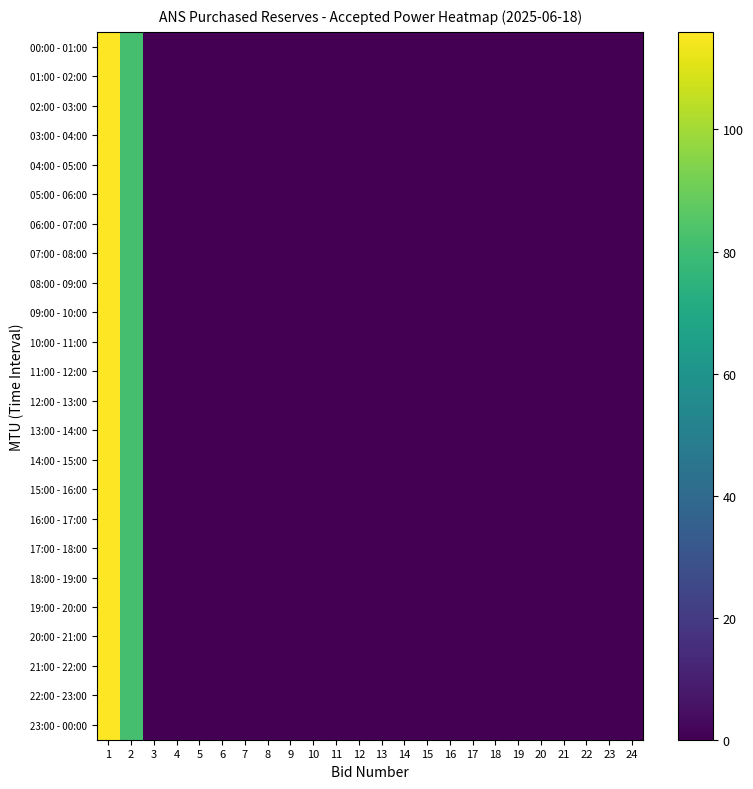

Reading left to right, extract all data points from this chart.

00:00 - 01:00: 1=116	2=82	3=0	4=0	5=0	6=0	7=0	8=0	9=0	10=0	11=0	12=0	13=0	14=0	15=0	16=0	17=0	18=0	19=0	20=0	21=0	22=0	23=0	24=0
01:00 - 02:00: 1=116	2=82	3=0	4=0	5=0	6=0	7=0	8=0	9=0	10=0	11=0	12=0	13=0	14=0	15=0	16=0	17=0	18=0	19=0	20=0	21=0	22=0	23=0	24=0
02:00 - 03:00: 1=116	2=82	3=0	4=0	5=0	6=0	7=0	8=0	9=0	10=0	11=0	12=0	13=0	14=0	15=0	16=0	17=0	18=0	19=0	20=0	21=0	22=0	23=0	24=0
03:00 - 04:00: 1=116	2=82	3=0	4=0	5=0	6=0	7=0	8=0	9=0	10=0	11=0	12=0	13=0	14=0	15=0	16=0	17=0	18=0	19=0	20=0	21=0	22=0	23=0	24=0
04:00 - 05:00: 1=116	2=82	3=0	4=0	5=0	6=0	7=0	8=0	9=0	10=0	11=0	12=0	13=0	14=0	15=0	16=0	17=0	18=0	19=0	20=0	21=0	22=0	23=0	24=0
05:00 - 06:00: 1=116	2=82	3=0	4=0	5=0	6=0	7=0	8=0	9=0	10=0	11=0	12=0	13=0	14=0	15=0	16=0	17=0	18=0	19=0	20=0	21=0	22=0	23=0	24=0
06:00 - 07:00: 1=116	2=82	3=0	4=0	5=0	6=0	7=0	8=0	9=0	10=0	11=0	12=0	13=0	14=0	15=0	16=0	17=0	18=0	19=0	20=0	21=0	22=0	23=0	24=0
07:00 - 08:00: 1=116	2=82	3=0	4=0	5=0	6=0	7=0	8=0	9=0	10=0	11=0	12=0	13=0	14=0	15=0	16=0	17=0	18=0	19=0	20=0	21=0	22=0	23=0	24=0
08:00 - 09:00: 1=116	2=82	3=0	4=0	5=0	6=0	7=0	8=0	9=0	10=0	11=0	12=0	13=0	14=0	15=0	16=0	17=0	18=0	19=0	20=0	21=0	22=0	23=0	24=0
09:00 - 10:00: 1=116	2=82	3=0	4=0	5=0	6=0	7=0	8=0	9=0	10=0	11=0	12=0	13=0	14=0	15=0	16=0	17=0	18=0	19=0	20=0	21=0	22=0	23=0	24=0
10:00 - 11:00: 1=116	2=82	3=0	4=0	5=0	6=0	7=0	8=0	9=0	10=0	11=0	12=0	13=0	14=0	15=0	16=0	17=0	18=0	19=0	20=0	21=0	22=0	23=0	24=0
11:00 - 12:00: 1=116	2=82	3=0	4=0	5=0	6=0	7=0	8=0	9=0	10=0	11=0	12=0	13=0	14=0	15=0	16=0	17=0	18=0	19=0	20=0	21=0	22=0	23=0	24=0
12:00 - 13:00: 1=116	2=82	3=0	4=0	5=0	6=0	7=0	8=0	9=0	10=0	11=0	12=0	13=0	14=0	15=0	16=0	17=0	18=0	19=0	20=0	21=0	22=0	23=0	24=0
13:00 - 14:00: 1=116	2=82	3=0	4=0	5=0	6=0	7=0	8=0	9=0	10=0	11=0	12=0	13=0	14=0	15=0	16=0	17=0	18=0	19=0	20=0	21=0	22=0	23=0	24=0
14:00 - 15:00: 1=116	2=82	3=0	4=0	5=0	6=0	7=0	8=0	9=0	10=0	11=0	12=0	13=0	14=0	15=0	16=0	17=0	18=0	19=0	20=0	21=0	22=0	23=0	24=0
15:00 - 16:00: 1=116	2=82	3=0	4=0	5=0	6=0	7=0	8=0	9=0	10=0	11=0	12=0	13=0	14=0	15=0	16=0	17=0	18=0	19=0	20=0	21=0	22=0	23=0	24=0
16:00 - 17:00: 1=116	2=82	3=0	4=0	5=0	6=0	7=0	8=0	9=0	10=0	11=0	12=0	13=0	14=0	15=0	16=0	17=0	18=0	19=0	20=0	21=0	22=0	23=0	24=0
17:00 - 18:00: 1=116	2=82	3=0	4=0	5=0	6=0	7=0	8=0	9=0	10=0	11=0	12=0	13=0	14=0	15=0	16=0	17=0	18=0	19=0	20=0	21=0	22=0	23=0	24=0
18:00 - 19:00: 1=116	2=82	3=0	4=0	5=0	6=0	7=0	8=0	9=0	10=0	11=0	12=0	13=0	14=0	15=0	16=0	17=0	18=0	19=0	20=0	21=0	22=0	23=0	24=0
19:00 - 20:00: 1=116	2=82	3=0	4=0	5=0	6=0	7=0	8=0	9=0	10=0	11=0	12=0	13=0	14=0	15=0	16=0	17=0	18=0	19=0	20=0	21=0	22=0	23=0	24=0
20:00 - 21:00: 1=116	2=82	3=0	4=0	5=0	6=0	7=0	8=0	9=0	10=0	11=0	12=0	13=0	14=0	15=0	16=0	17=0	18=0	19=0	20=0	21=0	22=0	23=0	24=0
21:00 - 22:00: 1=116	2=82	3=0	4=0	5=0	6=0	7=0	8=0	9=0	10=0	11=0	12=0	13=0	14=0	15=0	16=0	17=0	18=0	19=0	20=0	21=0	22=0	23=0	24=0
22:00 - 23:00: 1=116	2=82	3=0	4=0	5=0	6=0	7=0	8=0	9=0	10=0	11=0	12=0	13=0	14=0	15=0	16=0	17=0	18=0	19=0	20=0	21=0	22=0	23=0	24=0
23:00 - 00:00: 1=116	2=82	3=0	4=0	5=0	6=0	7=0	8=0	9=0	10=0	11=0	12=0	13=0	14=0	15=0	16=0	17=0	18=0	19=0	20=0	21=0	22=0	23=0	24=0